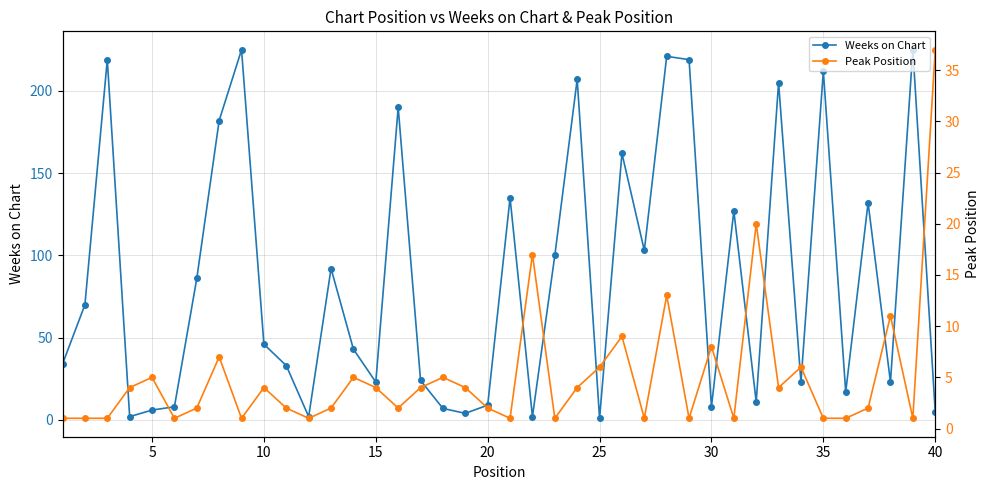

How many lines are shown in the chart?

2